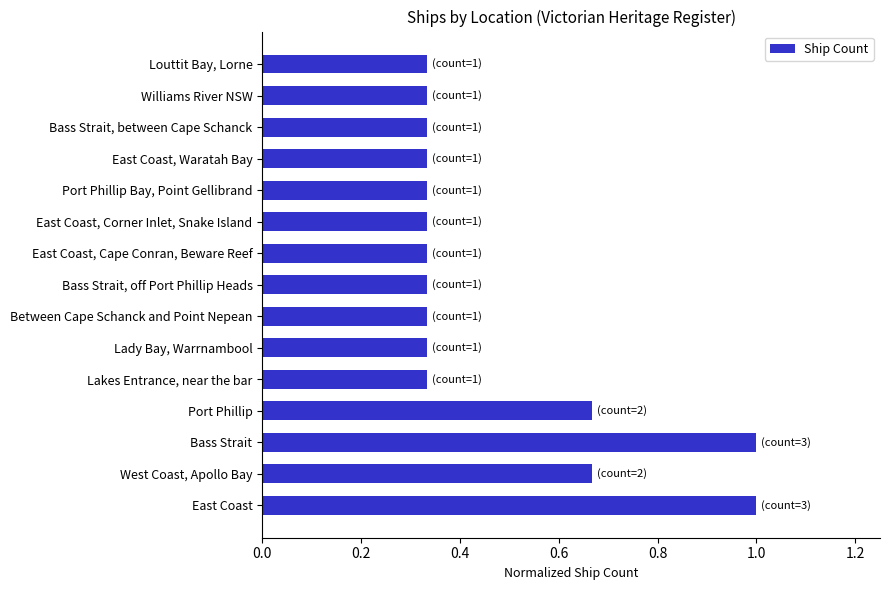

How many categories are shown in the chart?

15